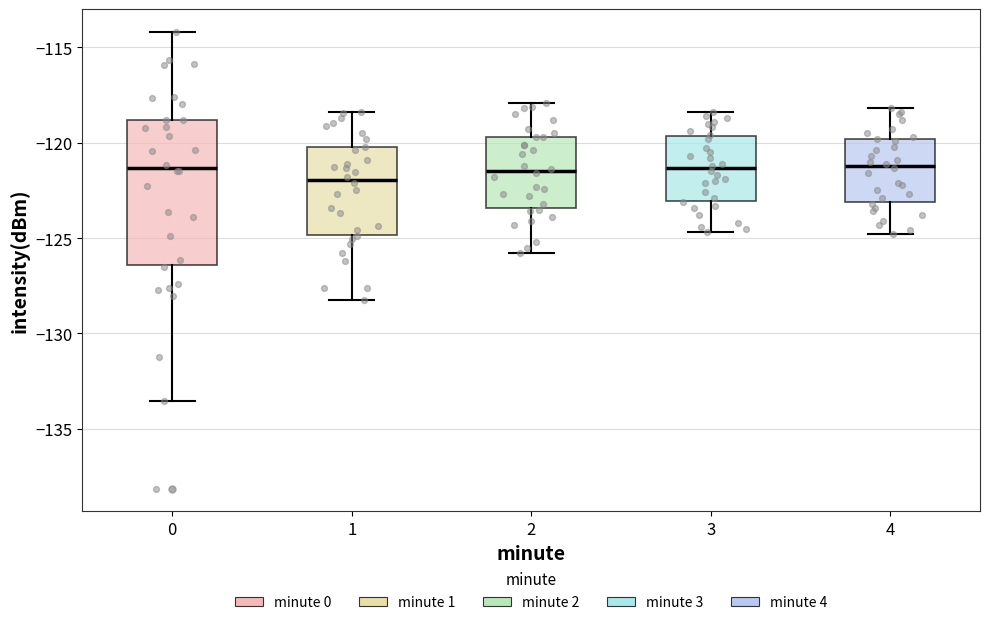

Where is the upper edge of the box at x = 4 on the y-axis? The values are not printed on the chart, so give them approximately, as read against the axis.

-120.0